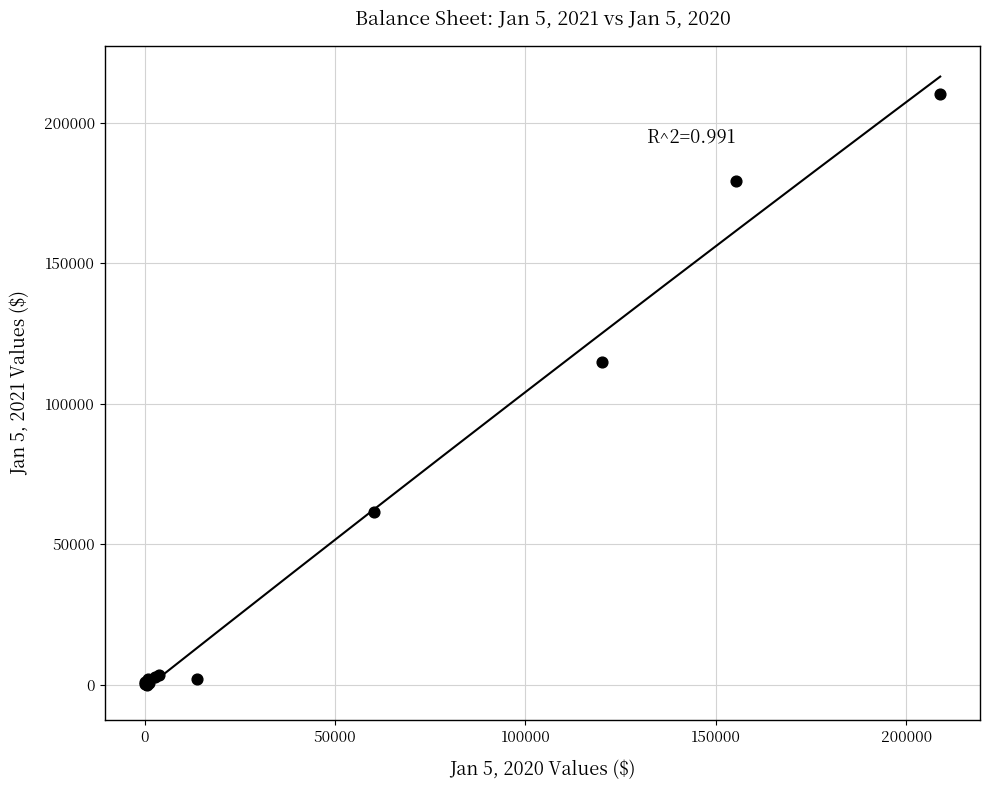

What Y value in the scatter plot is closest to 105088?

114690.7